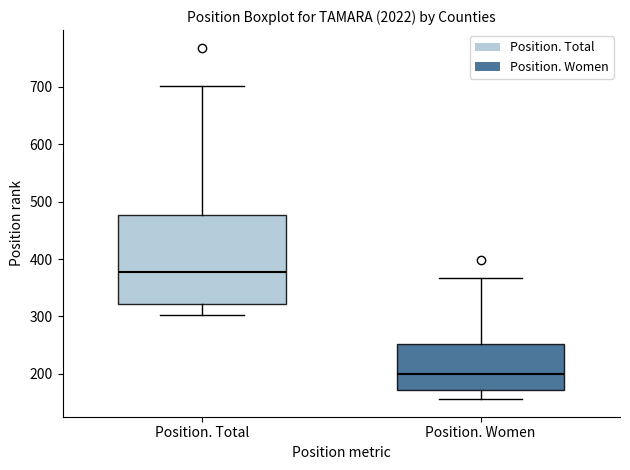

Reading left to right, transcribe this box plot: for each box, give where its median line is, the range the box spans, and where its two whiskers end, as read against the y-axis. The values are not printed on the chart, so give them approximately, as read against the axis.

Position. Total: median 380, box 320 to 480, whiskers 300 to 700
Position. Women: median 200, box 170 to 250, whiskers 160 to 370